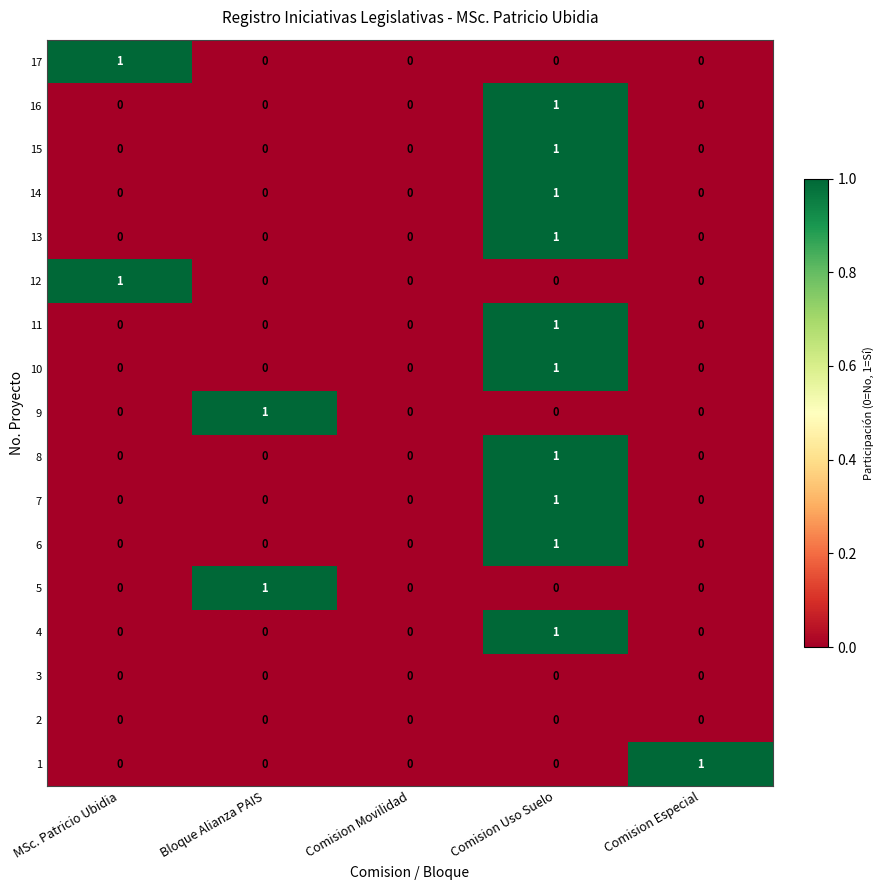

What is the spread (max minus min) of values at Bloque Alianza PAIS?

1